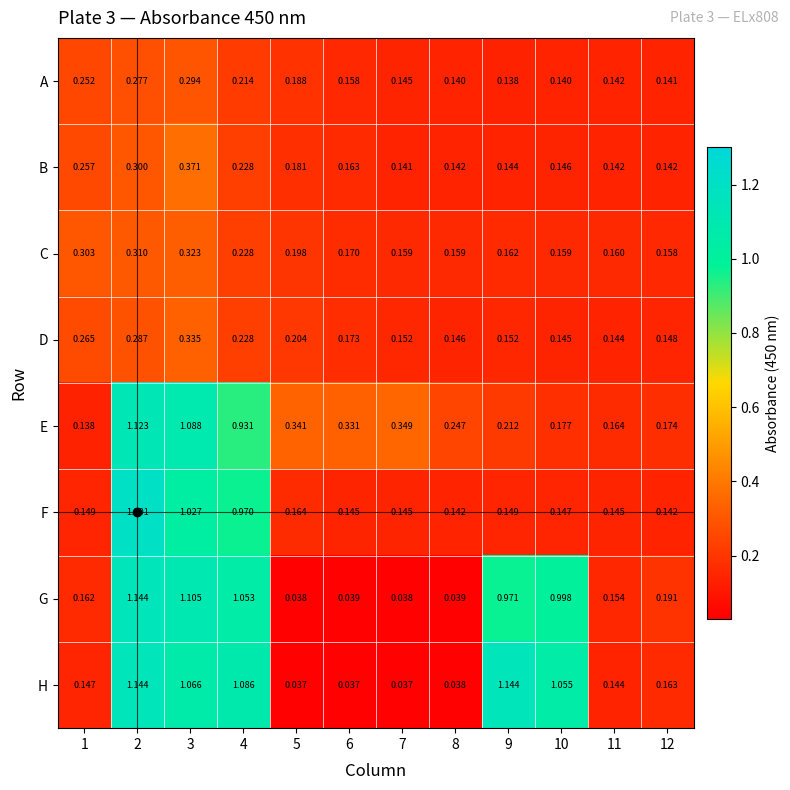

Which series has the largest range (max minus min)?

H